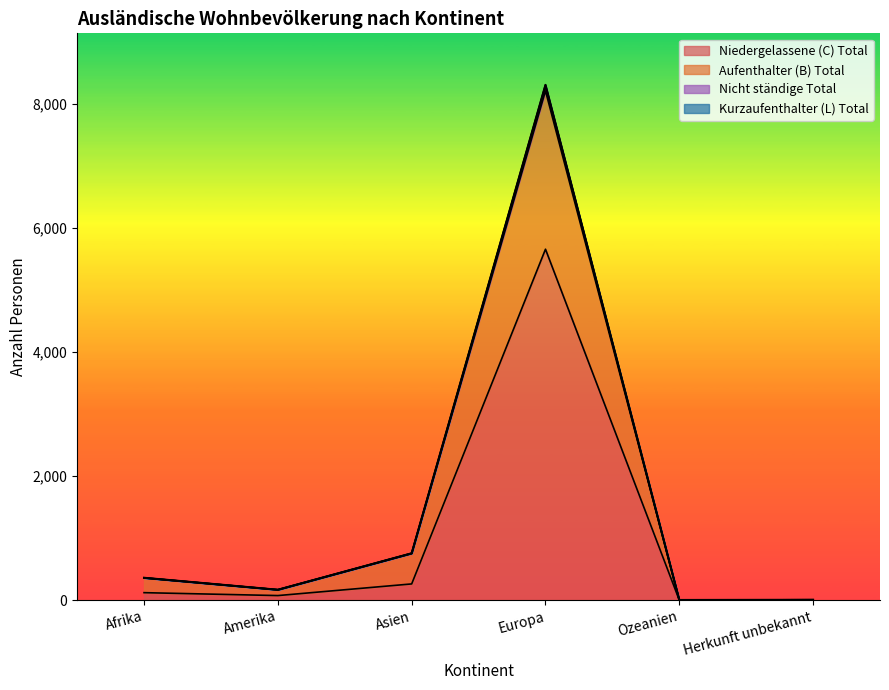

What is the highest value of the Niedergelassene (C) Total series?

5661